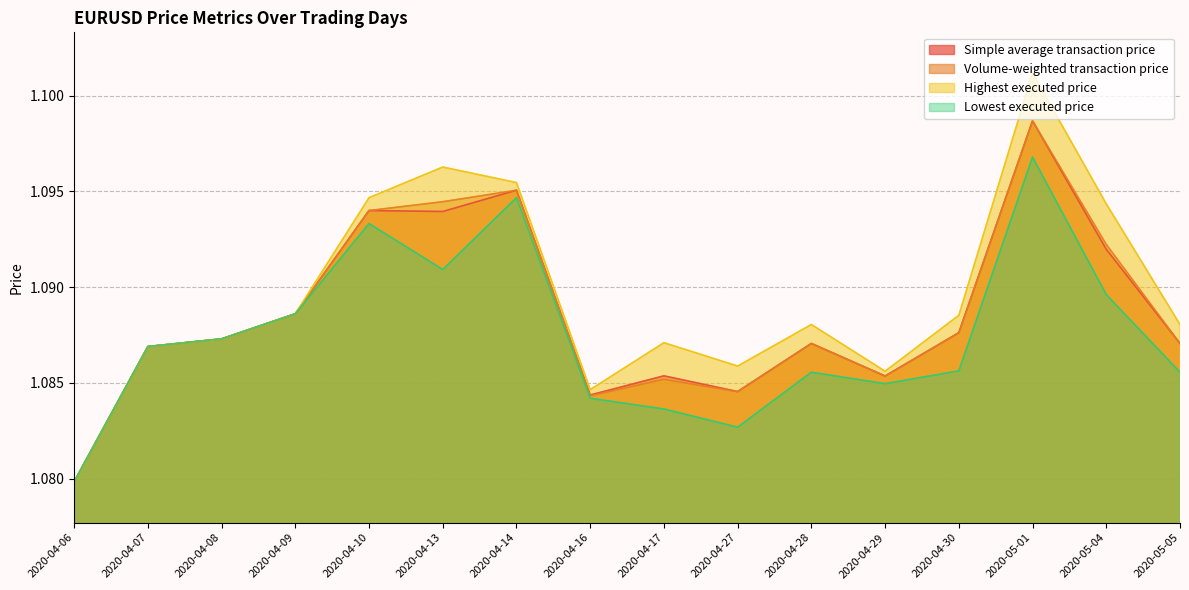

At how many categories does at least one series exceed 1?

16